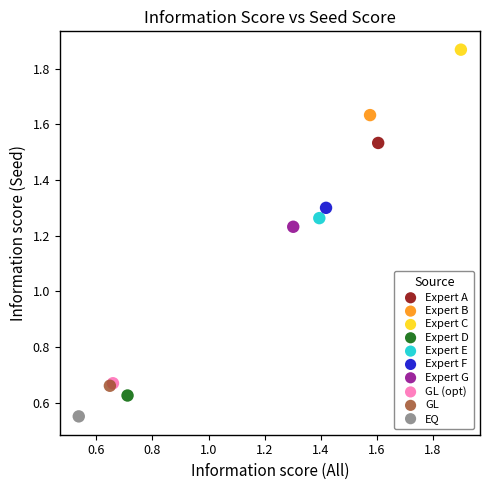

Which series reaches the minimum Y coordinate?

EQ